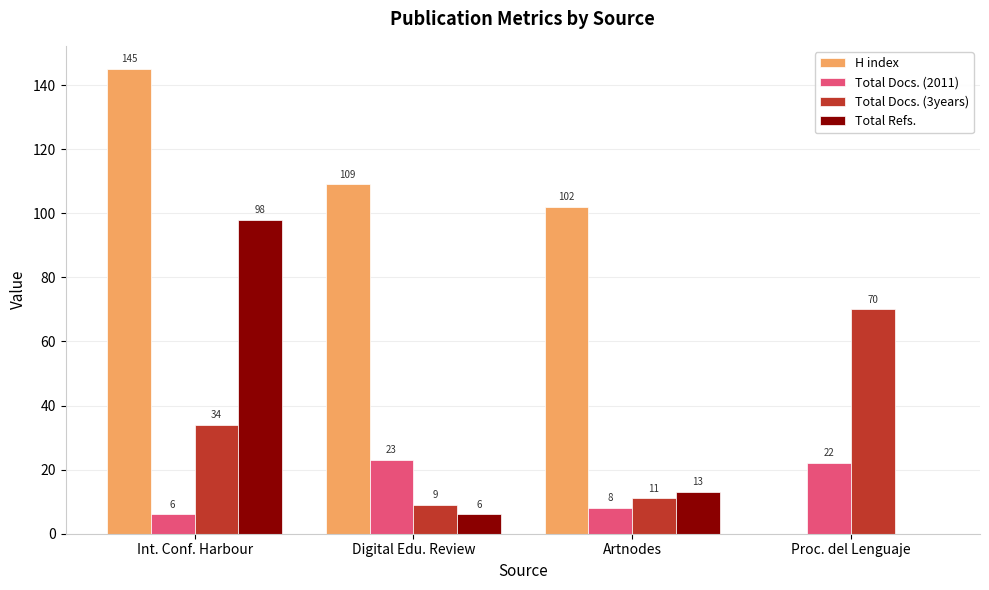

Read the Total Refs. value at Digital Edu. Review.

6